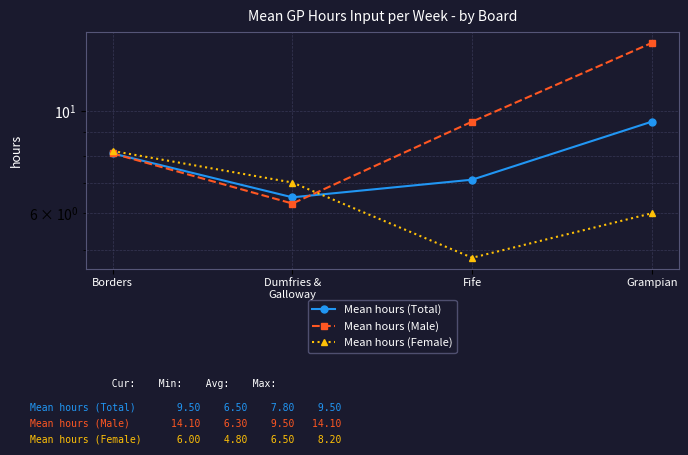

How many data points in Mean hours (Male) are above 9?

2